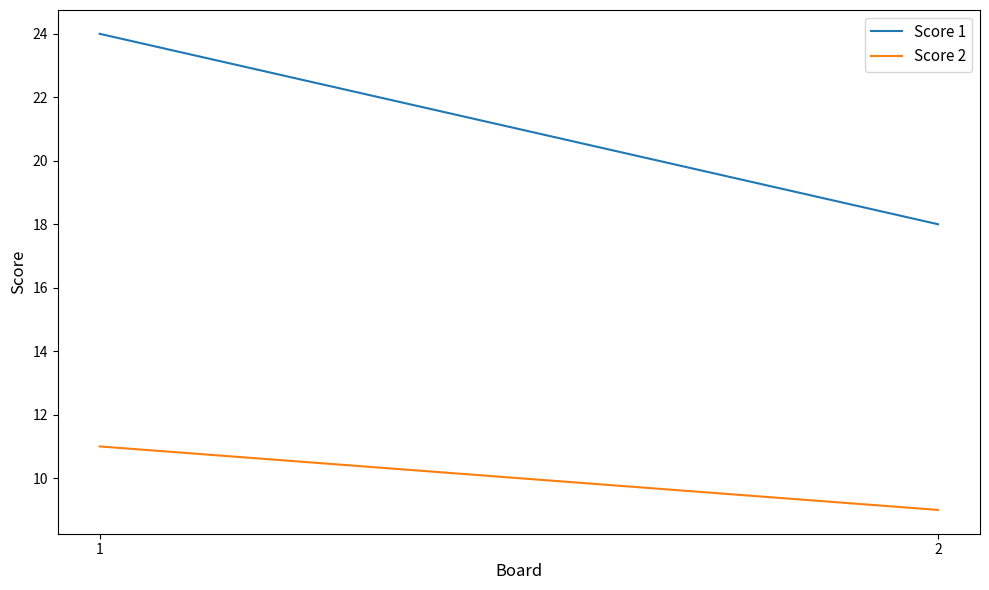

Which series has the widest spread of values?

Score 1